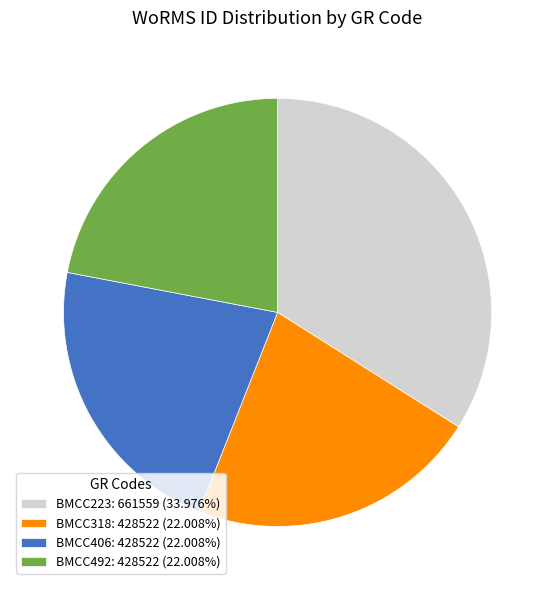

Is BMCC492: 428522 (22.008%) the majority of the pie?

No